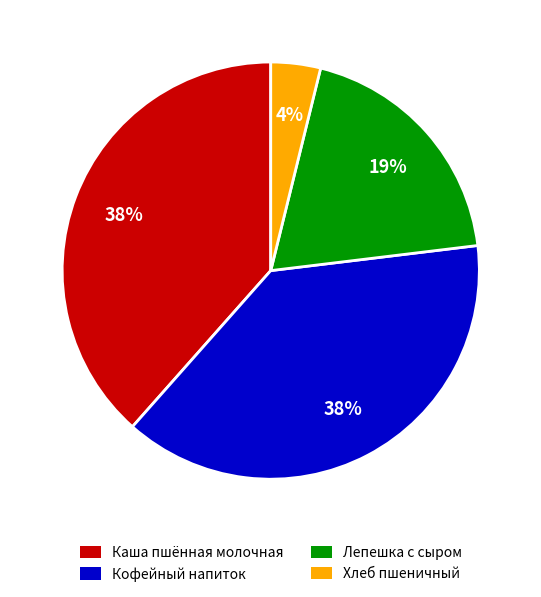

Is Лепешка с сыром the majority of the pie?

No